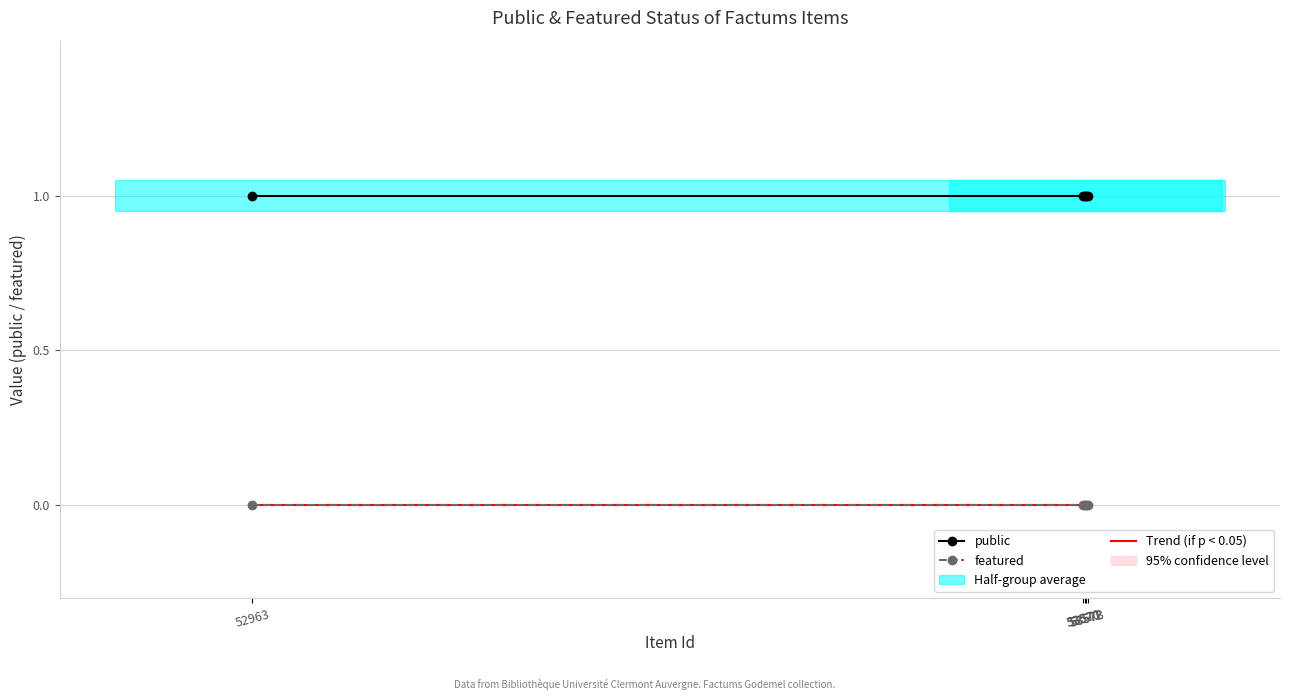

Which series has the largest total across all categories?

public